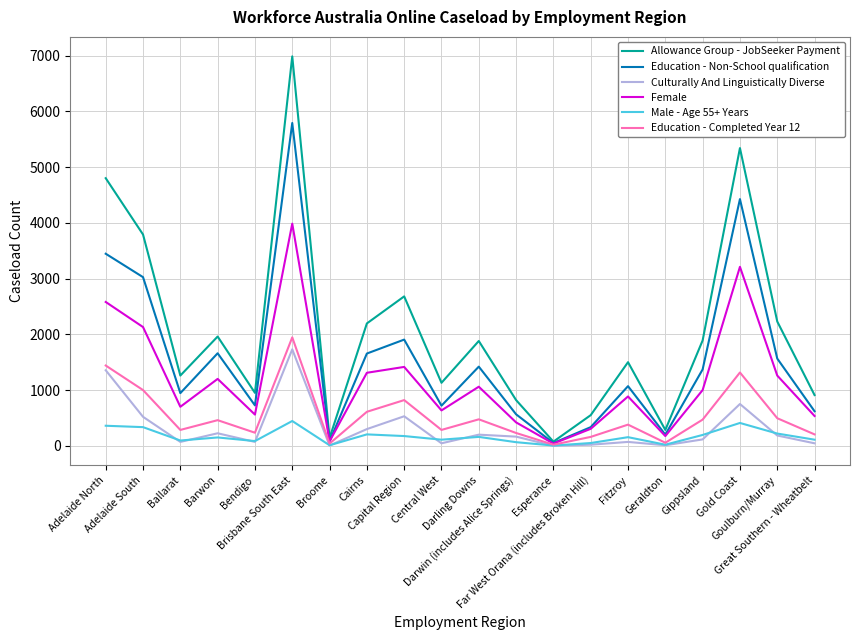

Which series has the largest total across all categories?

Allowance Group - JobSeeker Payment